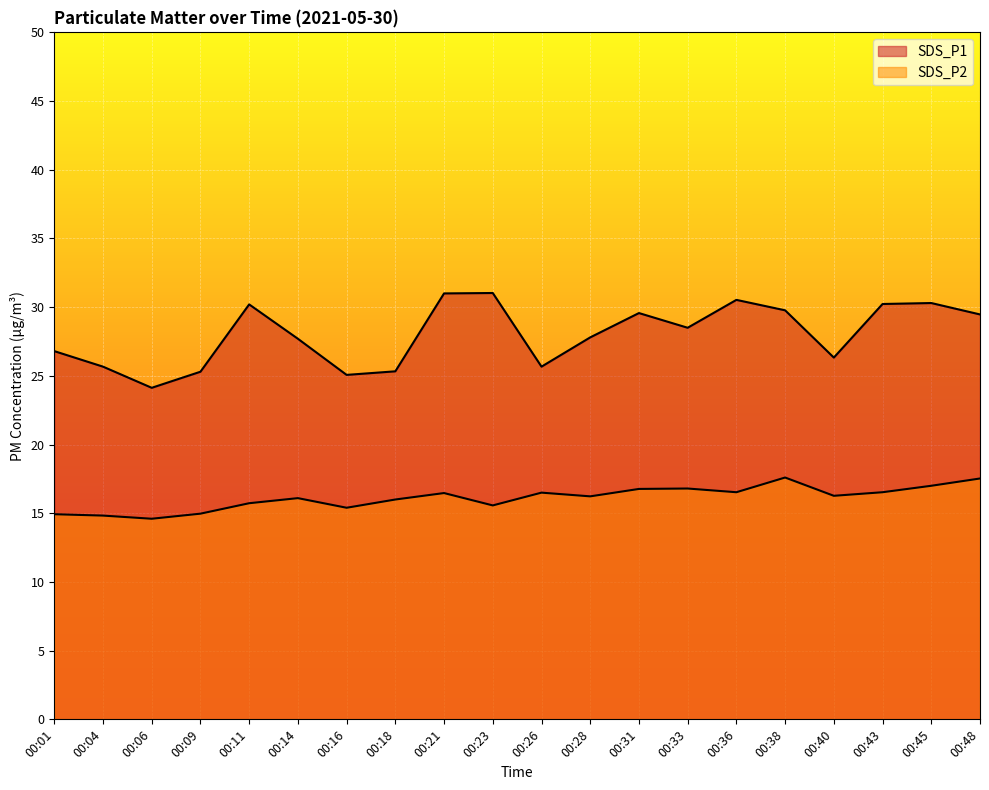

At which category does SDS_P2 reach its first local valley?

00:06